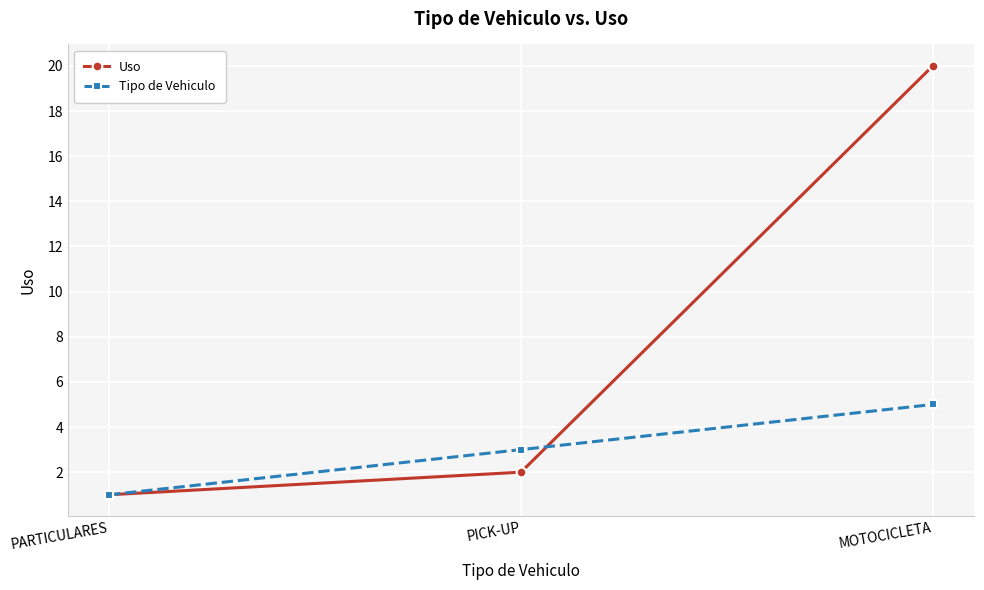

Which category has the highest value in the Tipo de Vehiculo series?

MOTOCICLETA